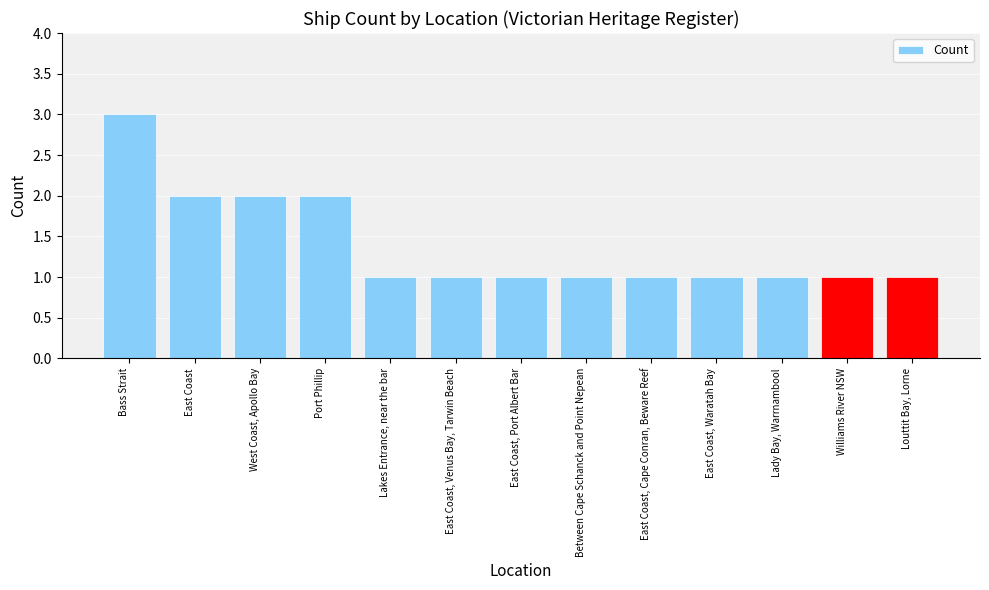

What is the difference between the second highest and second lowest values?

1